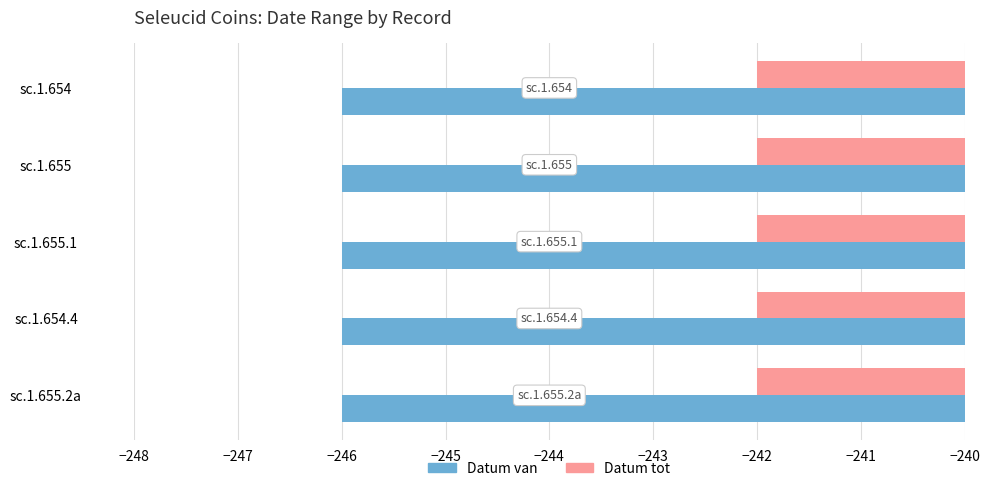

What is the minimum value shown in the chart?

-246